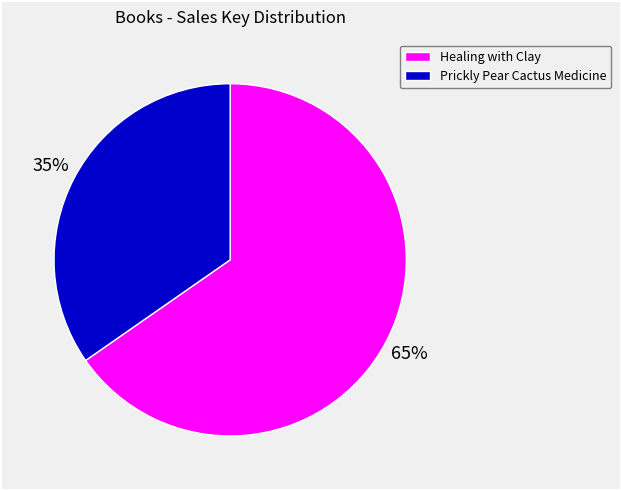

What percentage is the Healing with Clay slice, to the nearest percent?

65%